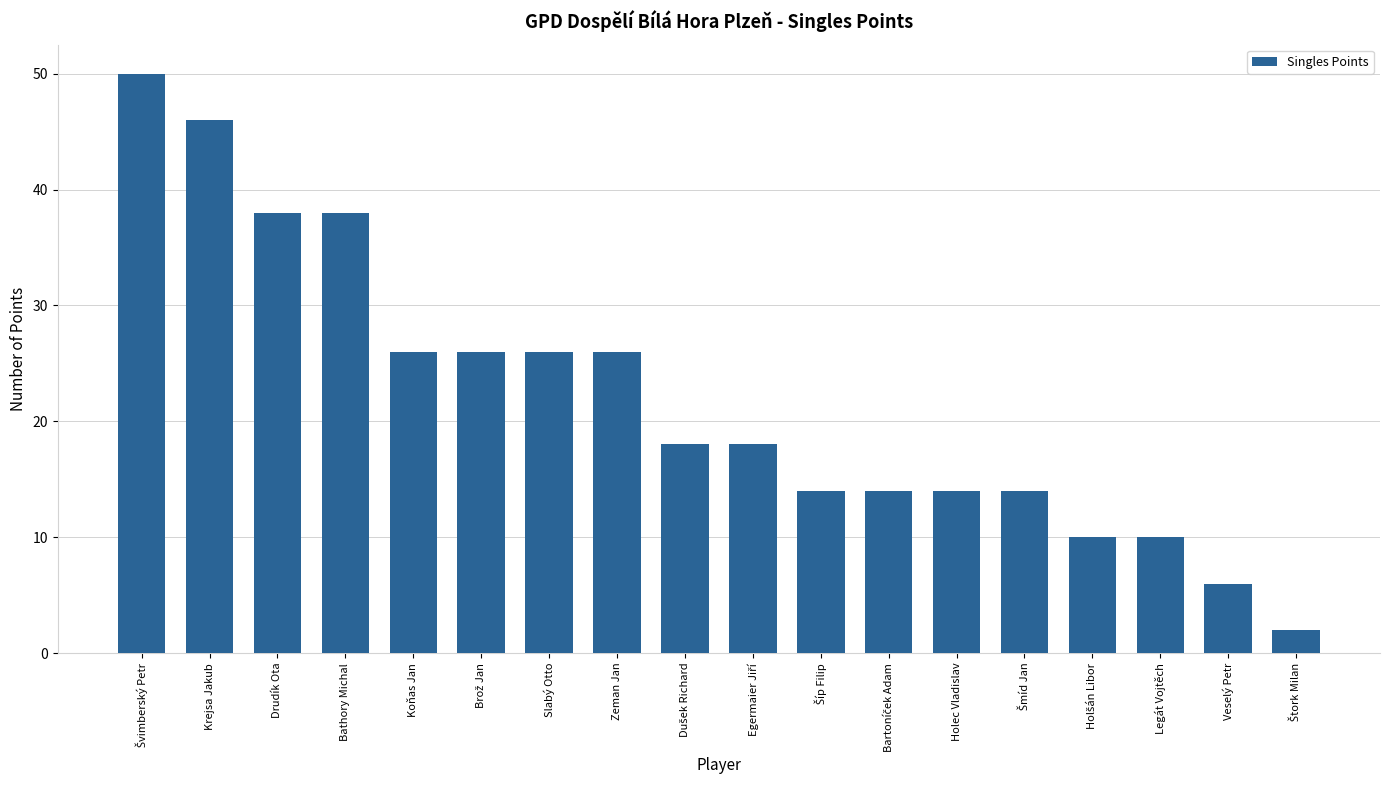

Are the bars grouped side by side (vs. stacked)?

No